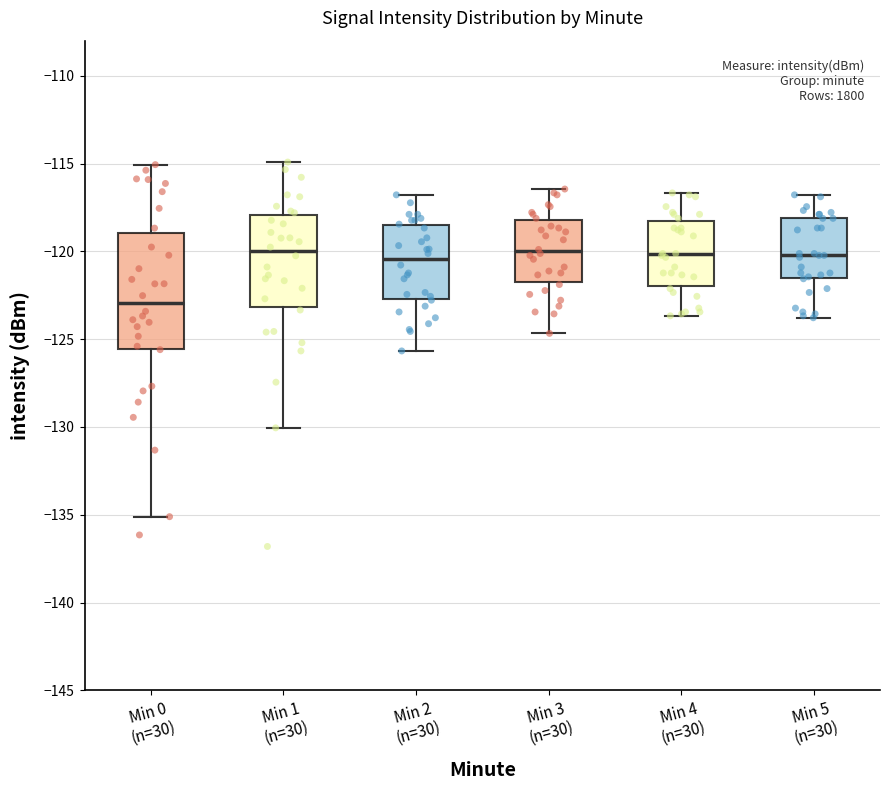

Where does the upper whisker of the box for Min 0 (n=30) end on the y-axis? The values are not printed on the chart, so give them approximately, as read against the axis.

-115.0